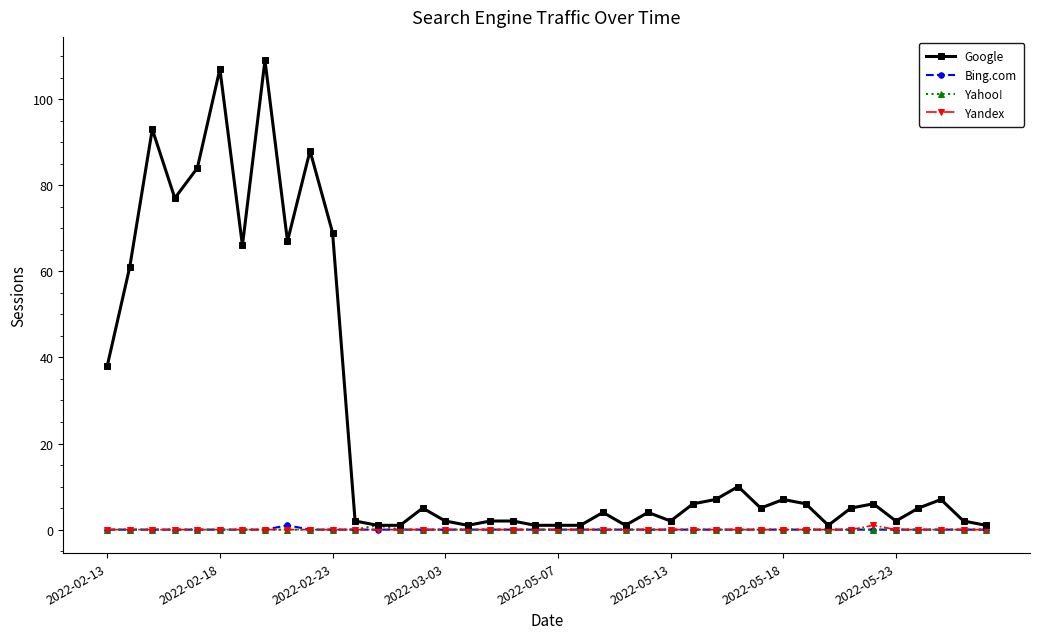

Count the number of data series in this chart.

4